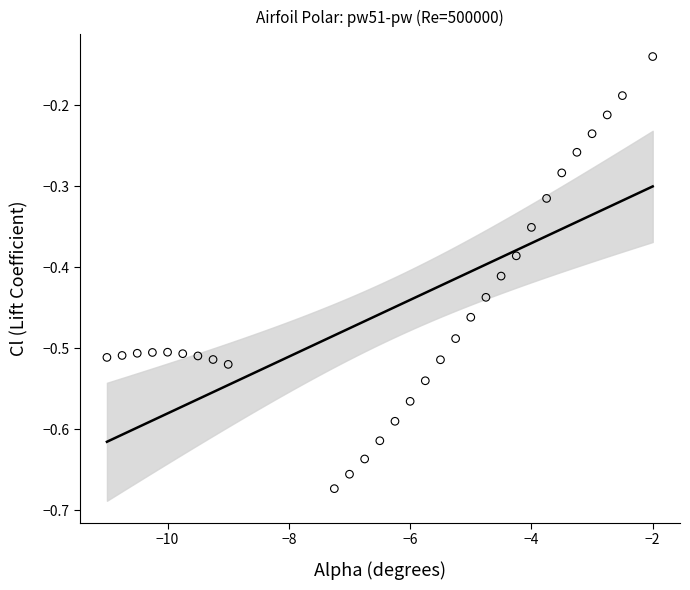

What is the range of X values (max minus min)?

9.0